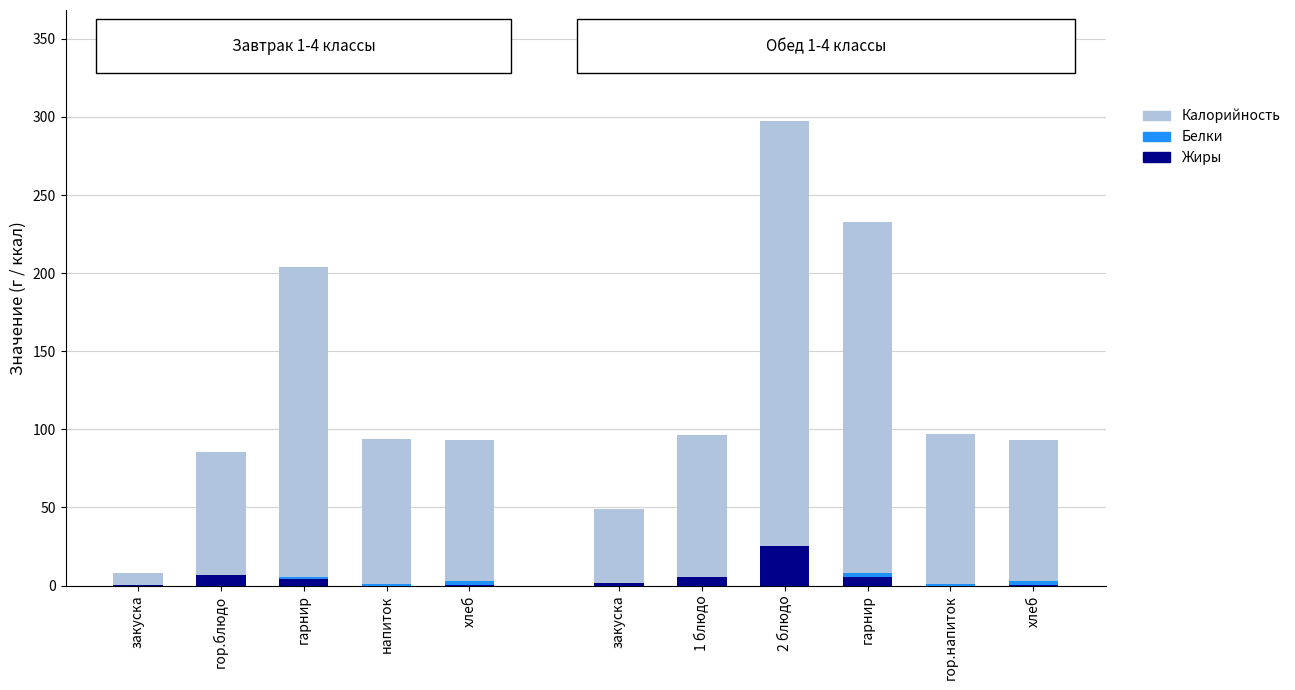

Is it true that Жиры equals -11.1 at гор.напиток?

False